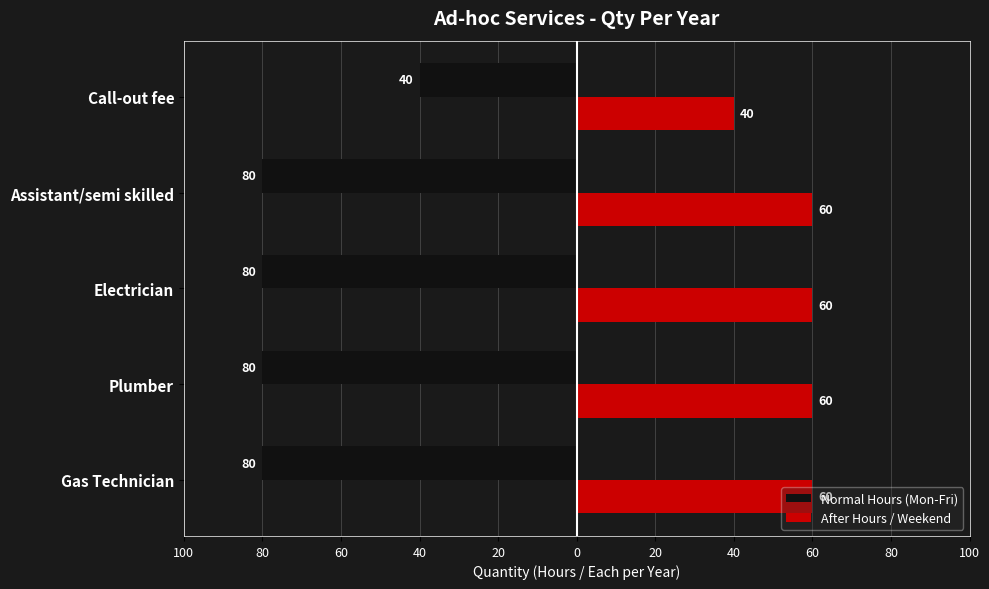

What is the average value of the After Hours / Weekend series?

56